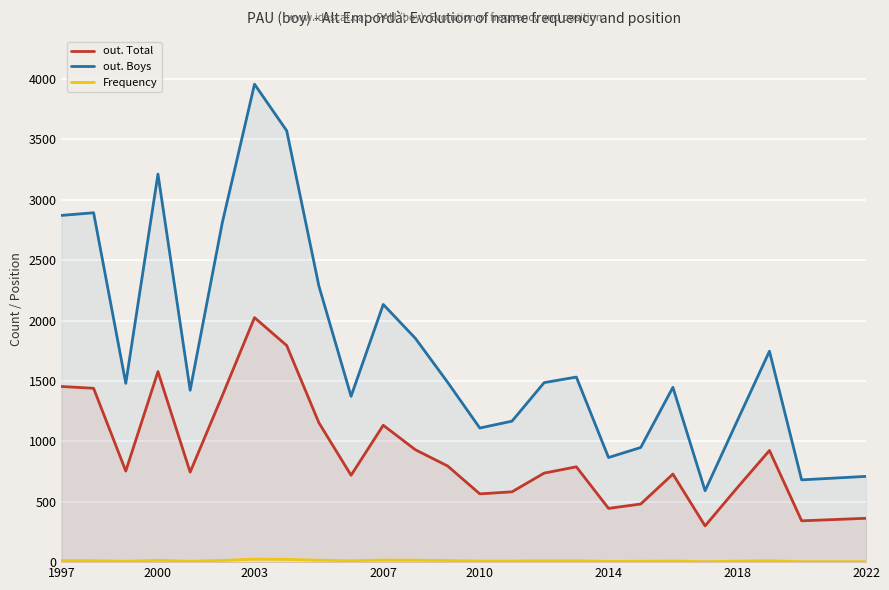

Which series has the largest range (max minus min)?

out. Boys